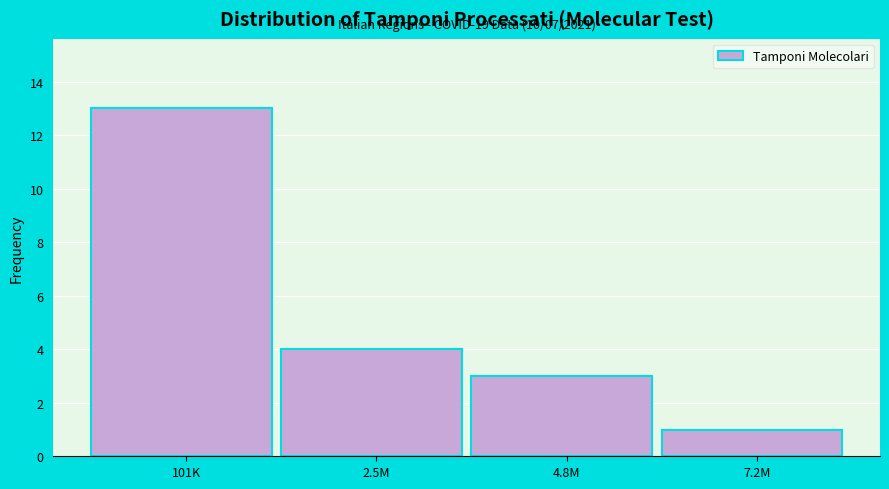

Reading right to left, list all the values displayed in this chart.

7.2M=1	4.8M=3	2.5M=4	101K=13